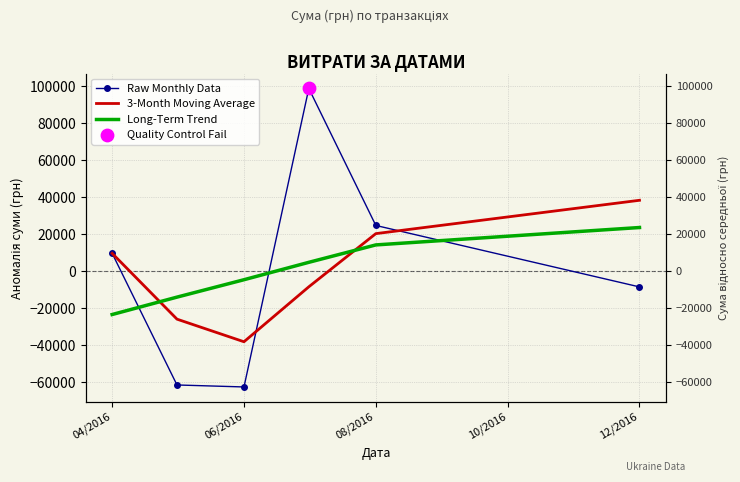

Which series contains the lowest Y value?

Raw Monthly Data